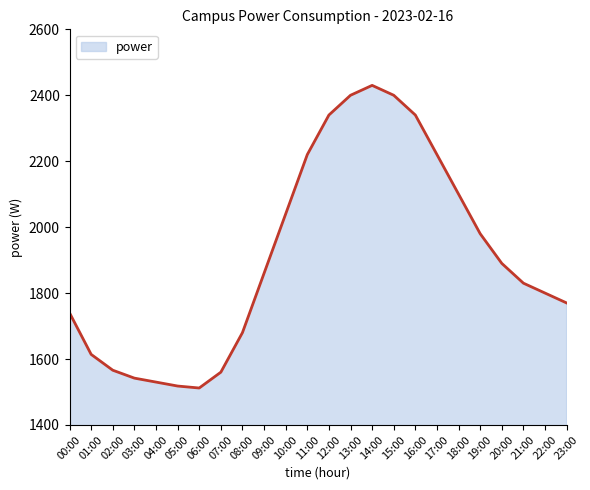

What is the change in value from 01:00 to 06:00?

-102